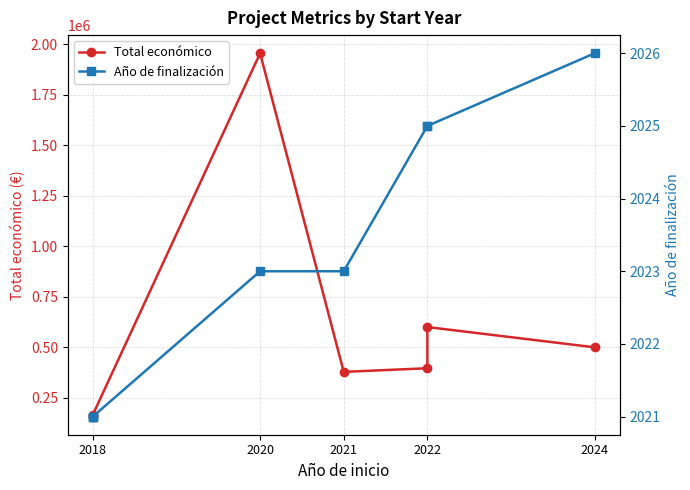

What is the value of the Año de finalización point at the 2nd from the left?

2021